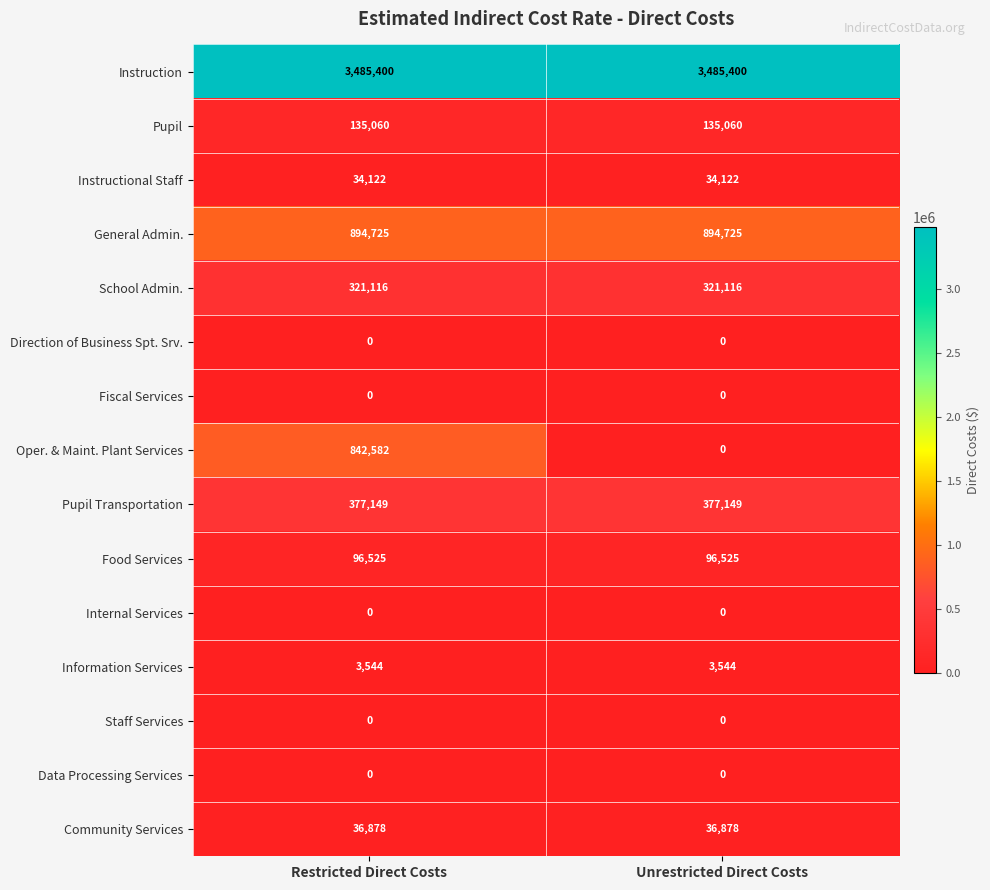

The value of Instruction at Unrestricted Direct Costs is 3485400. True or false?

True